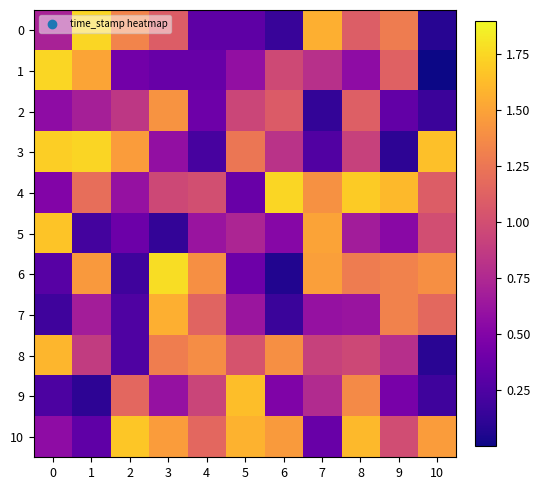

Which has a higher value, 2 or 8?

2